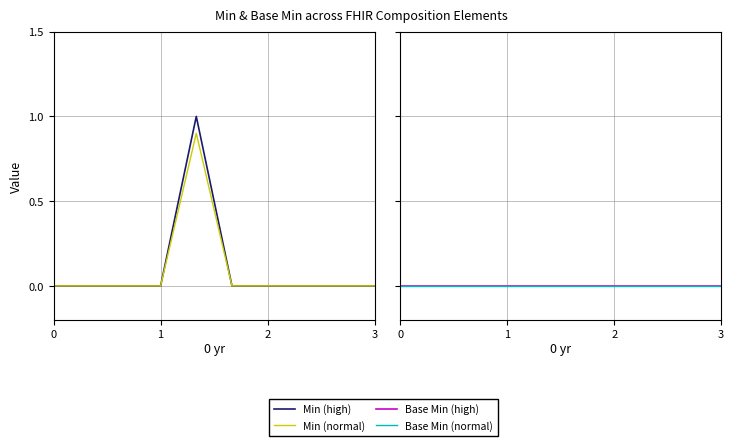

Which has a higher value, 7 or 9?

7